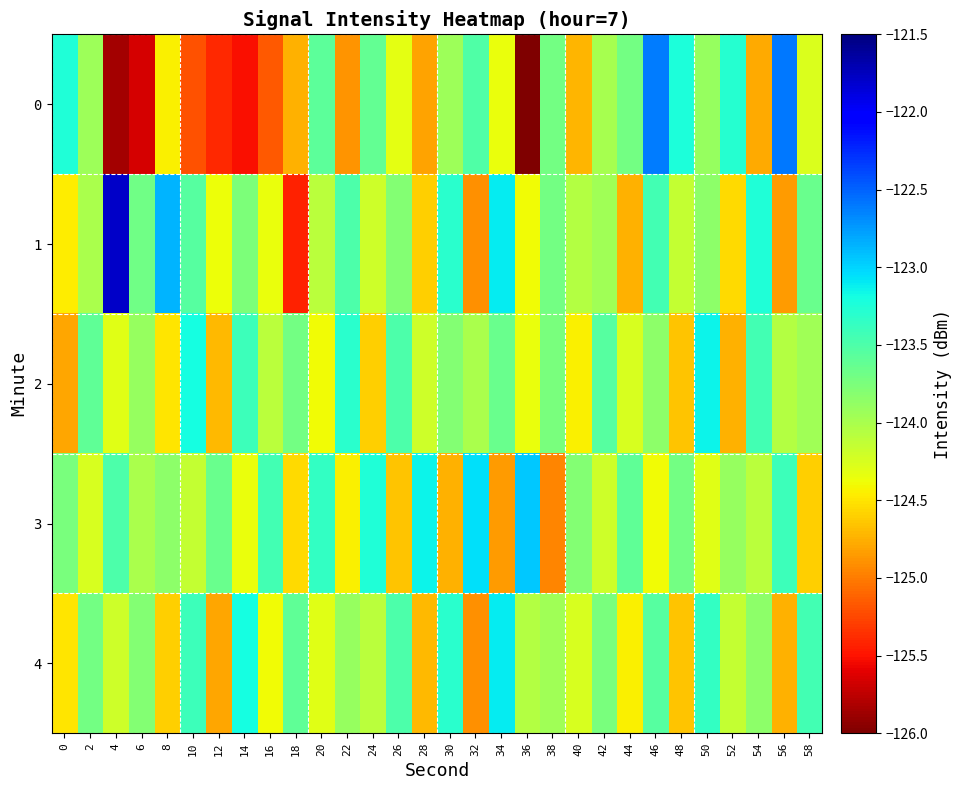

At which category is the sum across all series the highest?

46